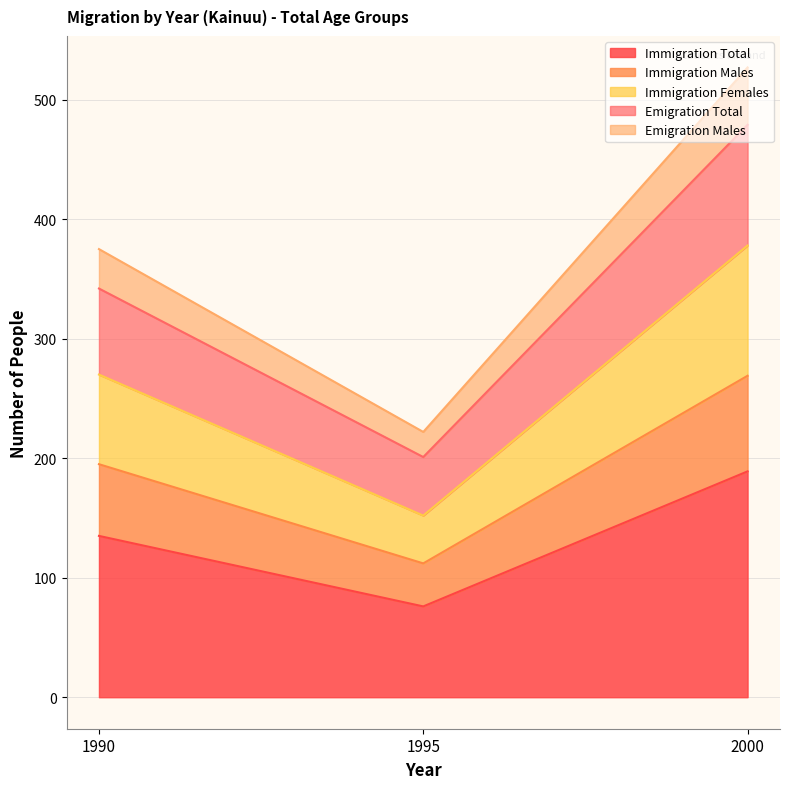

What is the value of the Immigration Total point at the 3rd from the left?

189